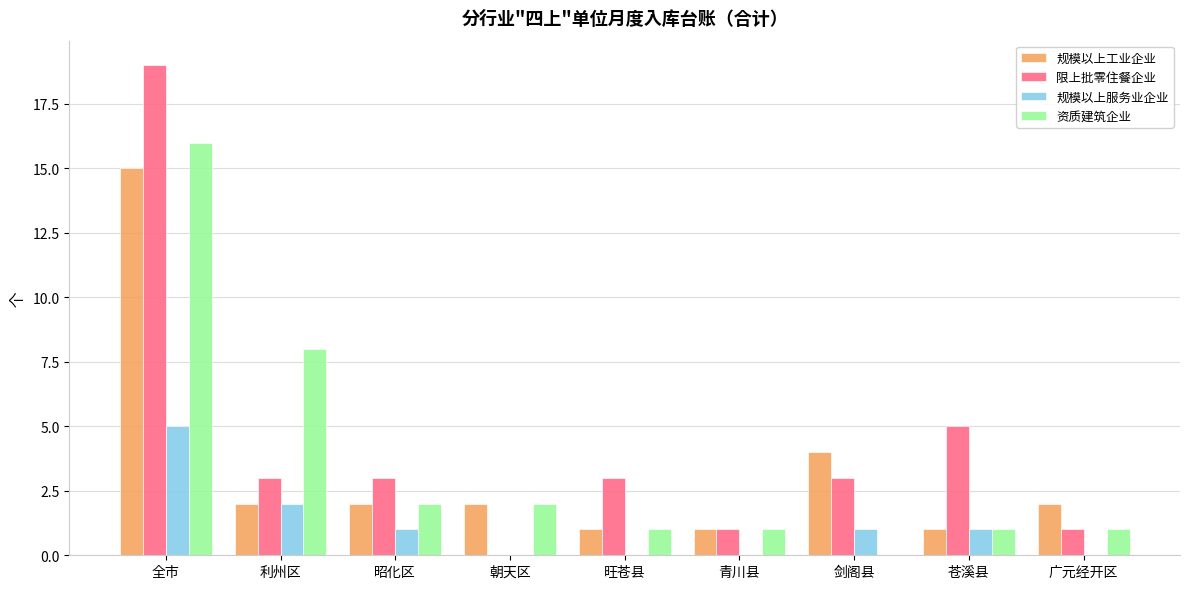

At which label does 规模以上工业企业 reach its peak?

全市